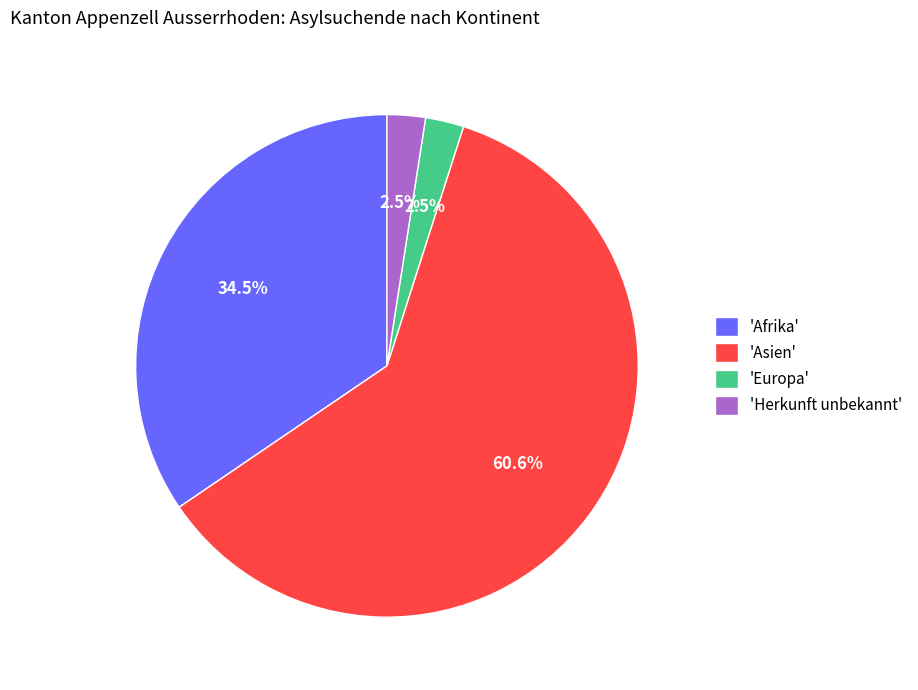

Is there a majority slice in this chart?

Yes